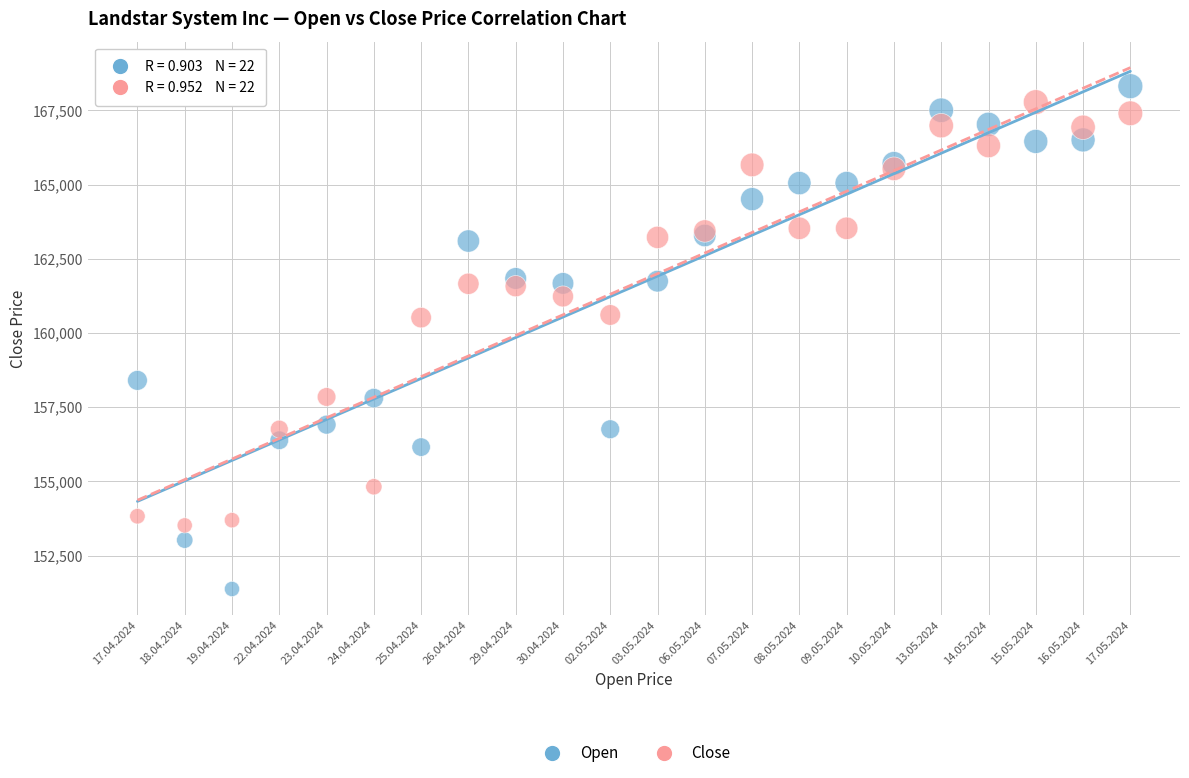

Which series has the largest Y range (max minus min)?

Open